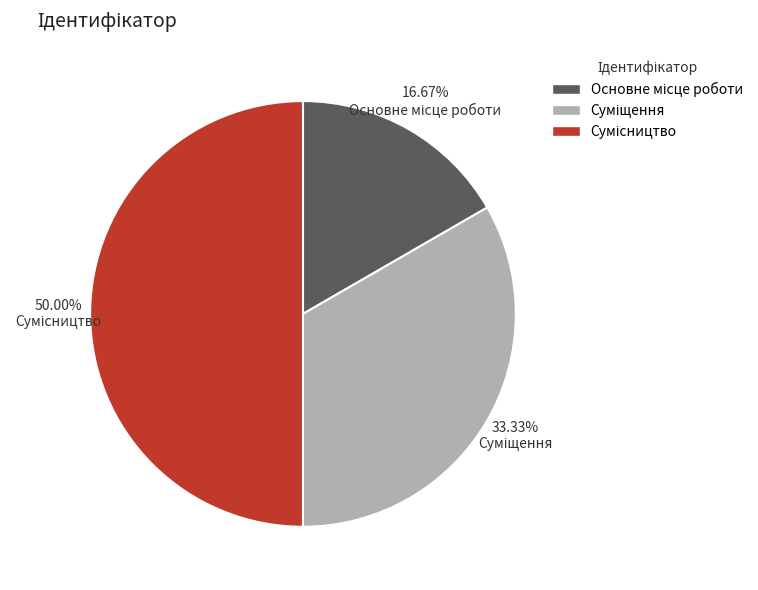

To the nearest percent, what is the average slice percentage?

33%